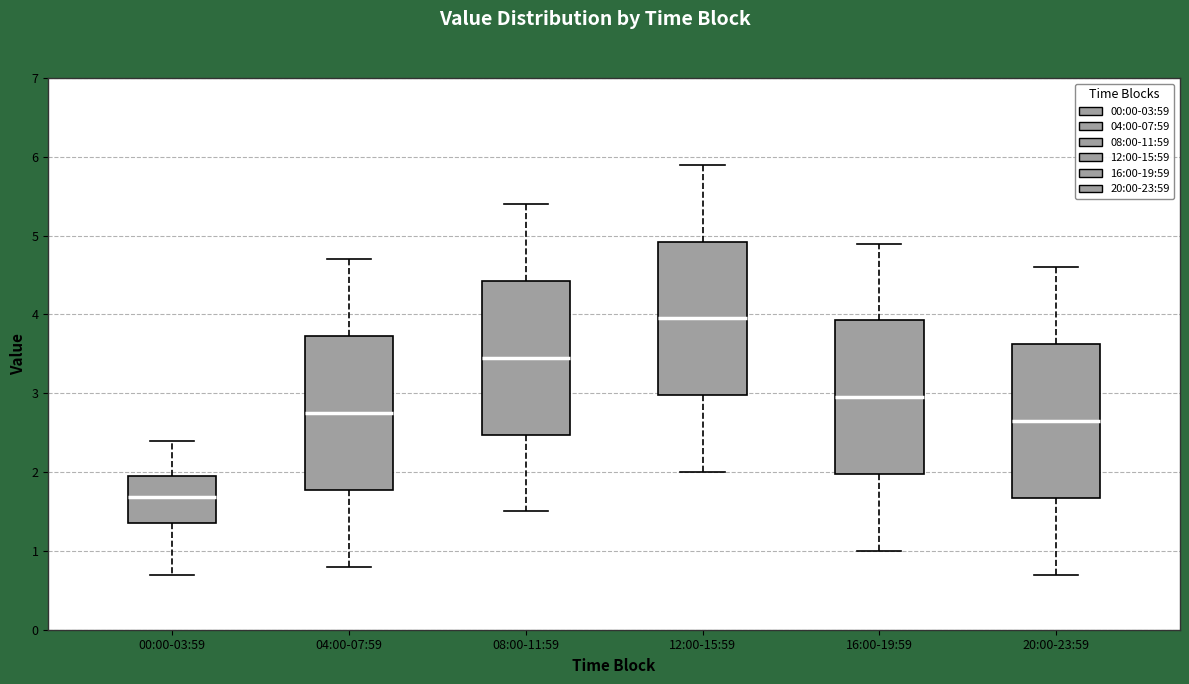

Where is the upper edge of the box for 16:00-19:59 on the y-axis? The values are not printed on the chart, so give them approximately, as read against the axis.

3.9